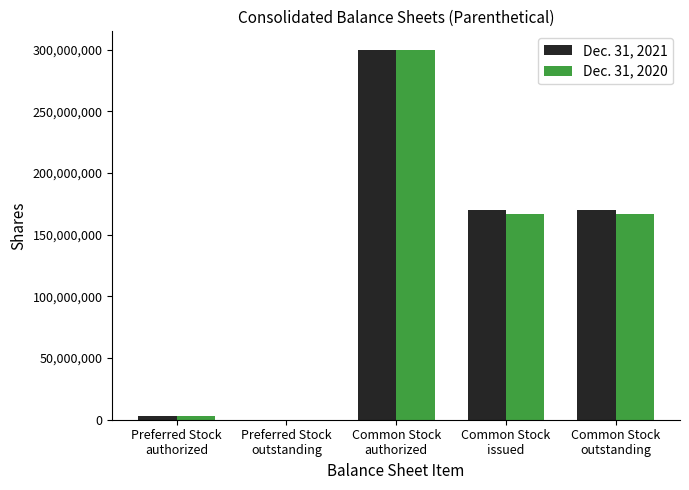

What is the greatest value displayed?

300000000